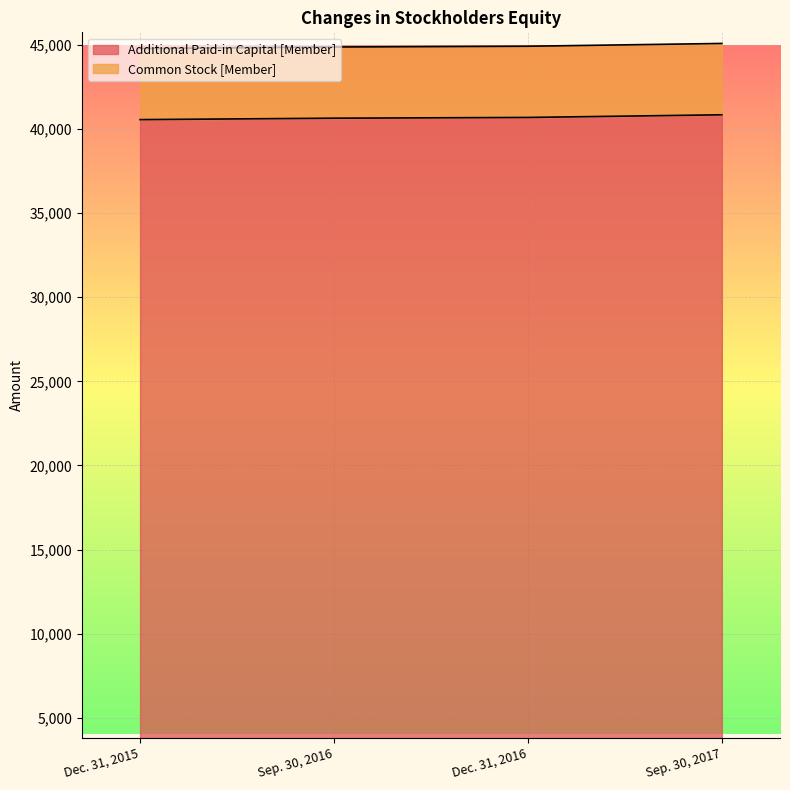

True or false: Additional Paid-in Capital [Member] and Common Stock [Member] cross at least once.

False